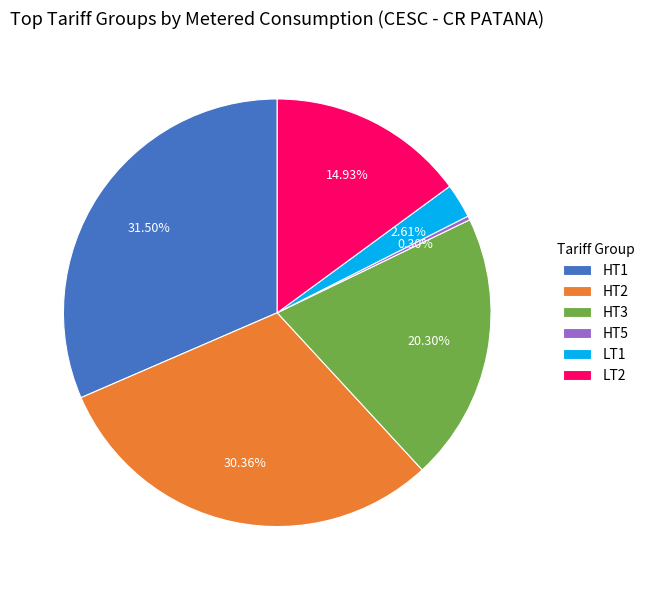

What is the ratio of the value at LT1 to the value at HT1?

0.1